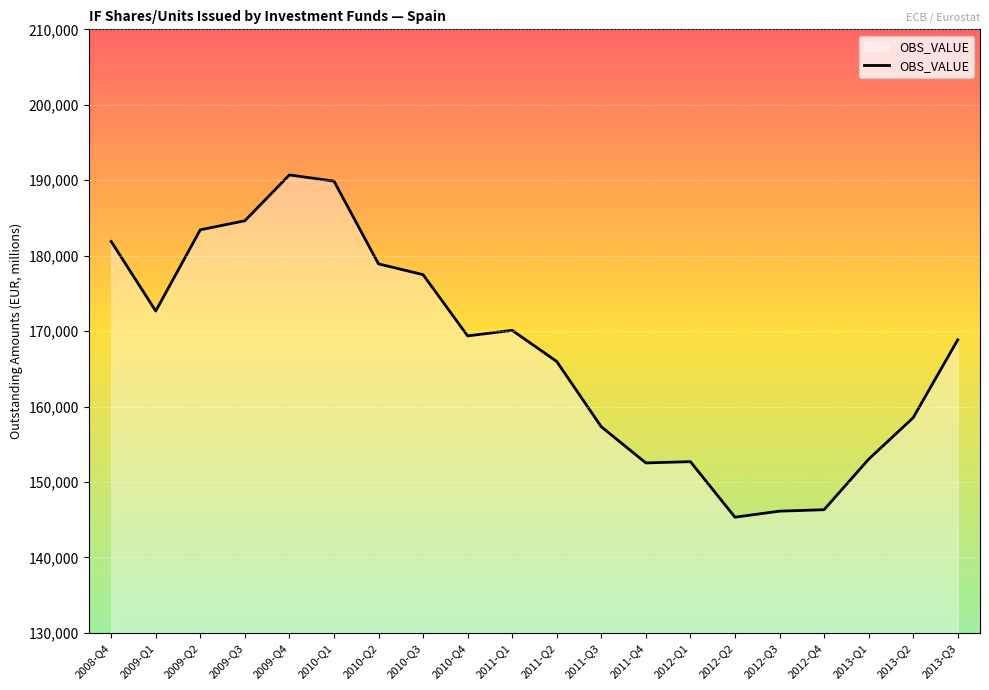

What is the difference between the values at 2011-Q2 and 2010-Q2?

12936